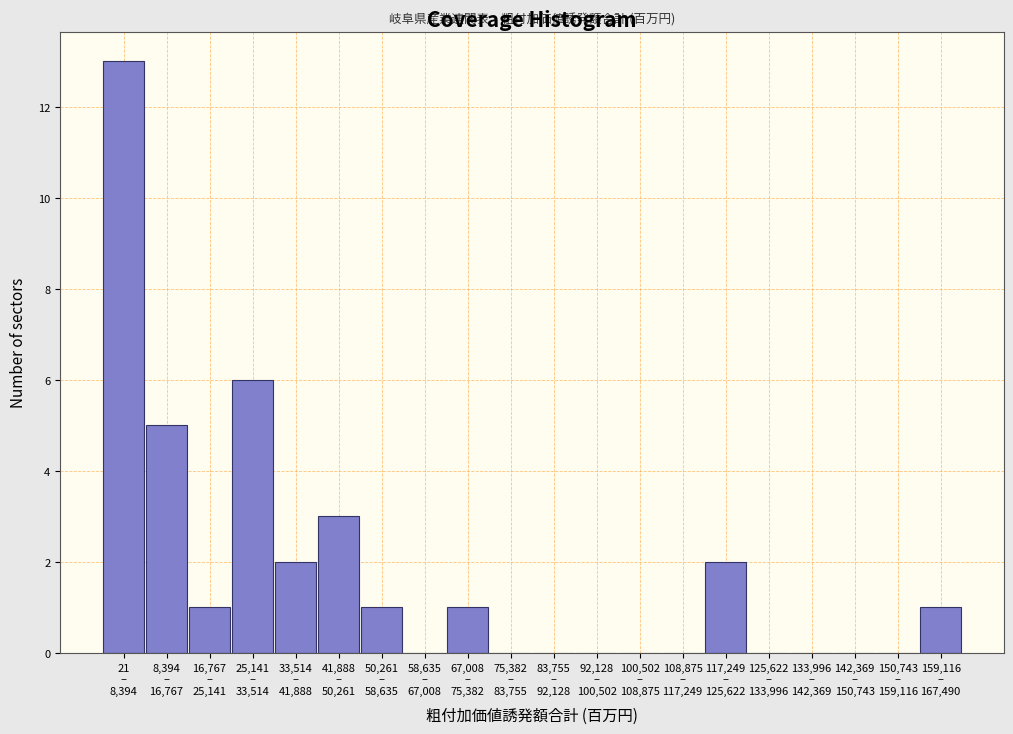

What is the maximum value shown in the chart?

13